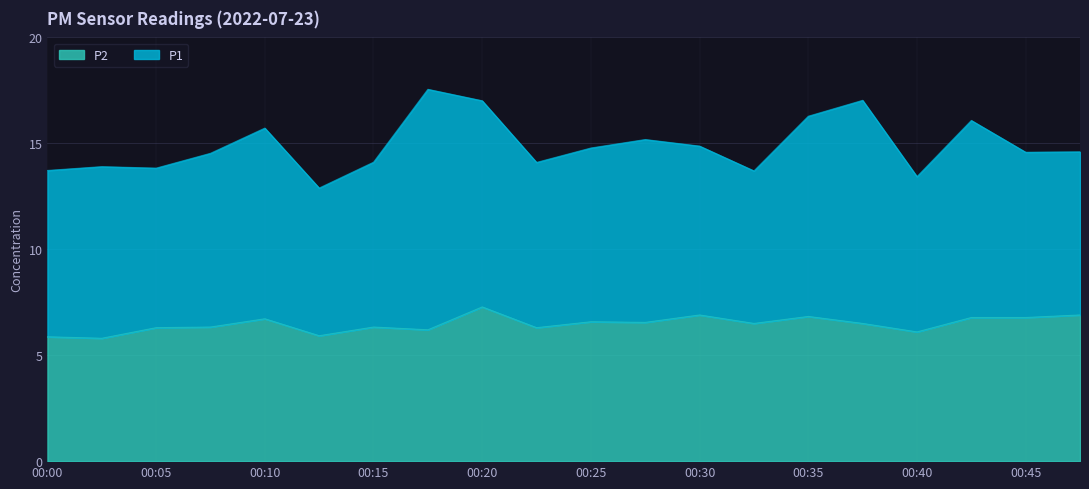

How many points are lower than both their immediate neighbors (excluding endpoints)?

7